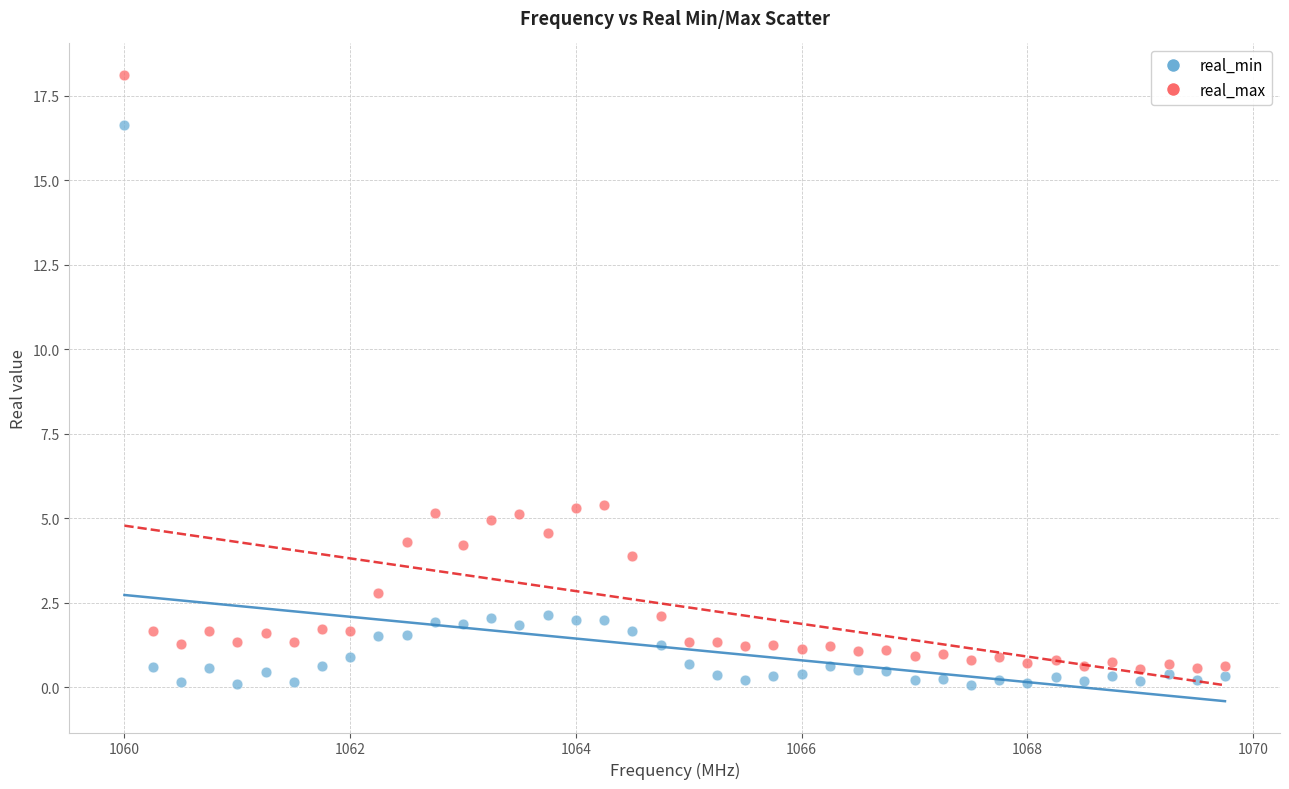

Which series reaches the maximum Y coordinate?

real_max